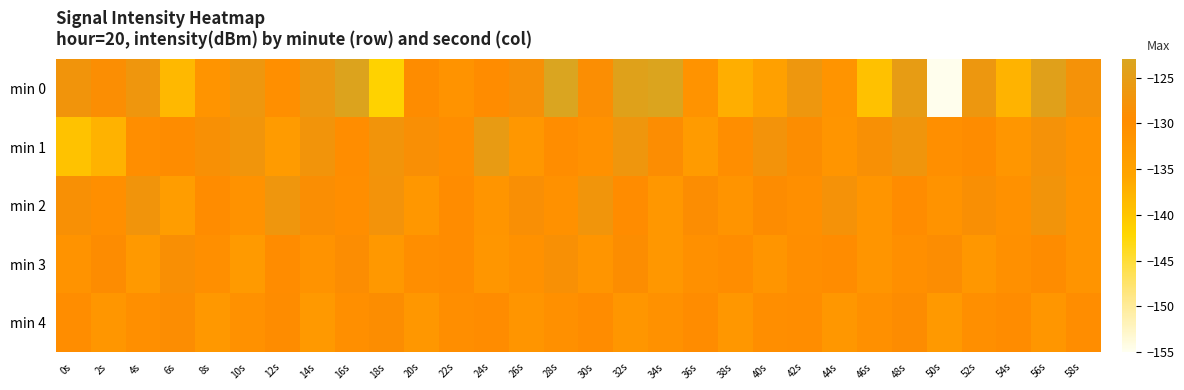

What is the greatest value displayed?

-123.1